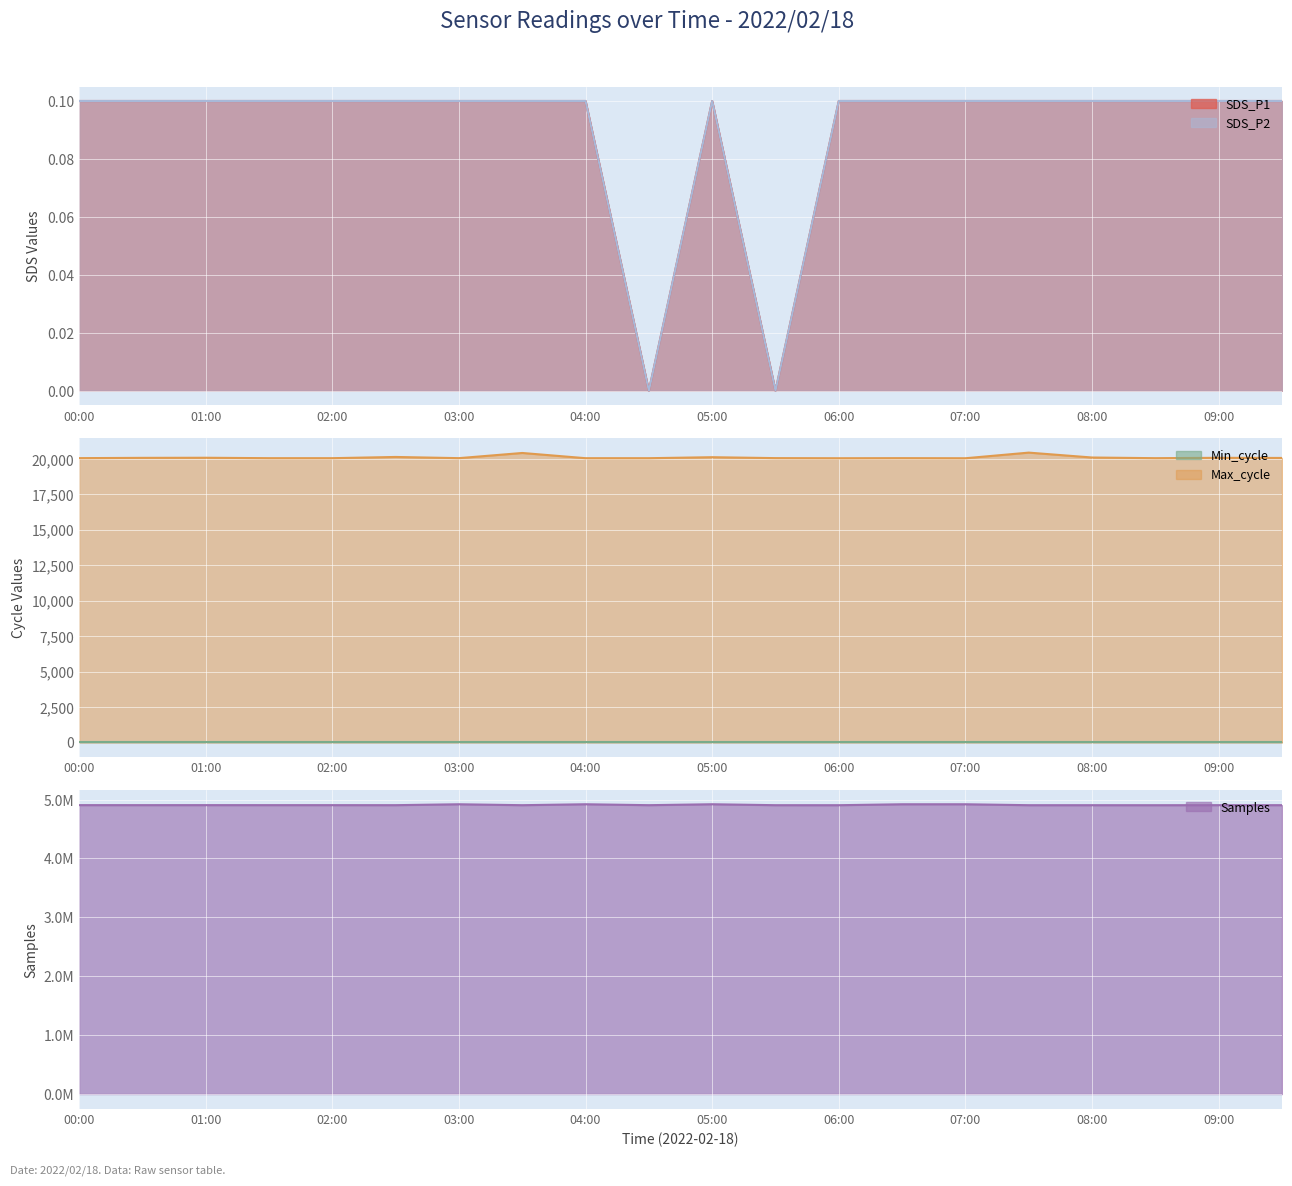

What is the label of the 15th point from the right?

02:30